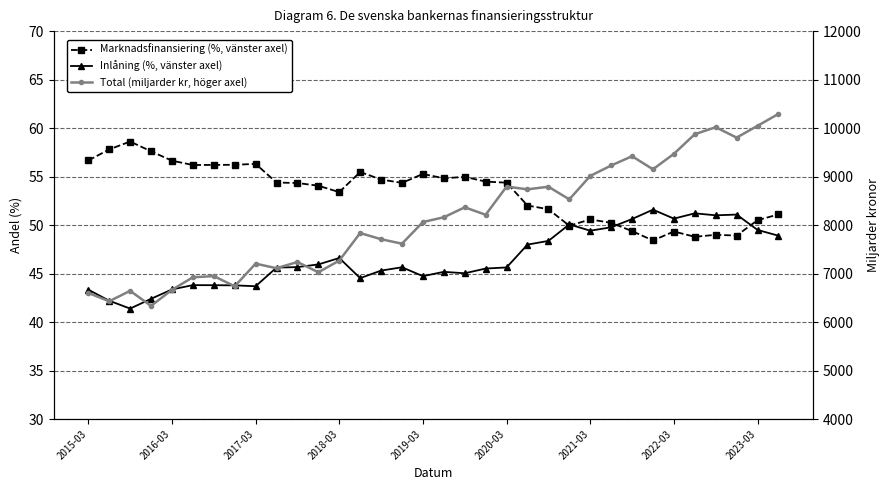

Where does the Total (miljarder kr, höger axel) series first go above 8160?

17